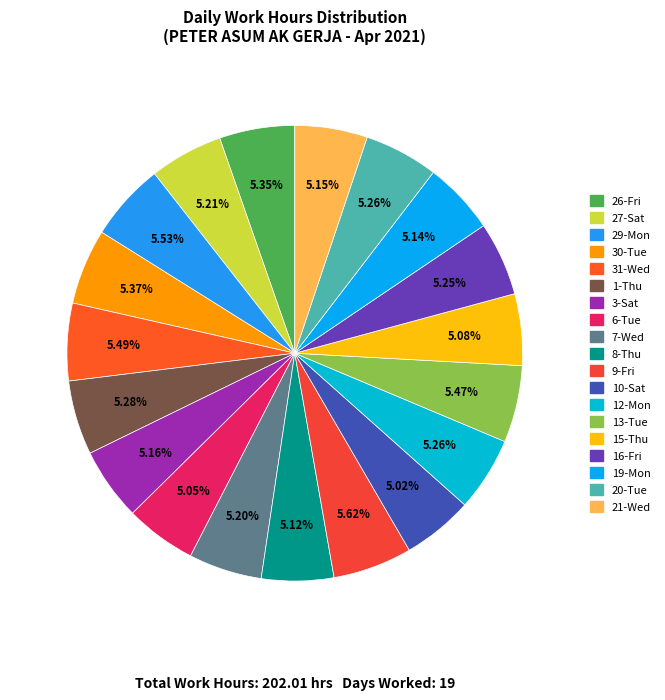

What is the total percentage of 8-Thu and 16-Fri?

10.4%